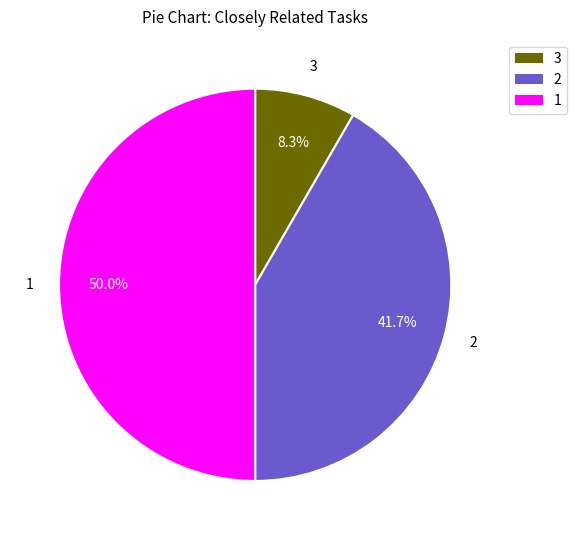

How many segments does this pie chart have?

3